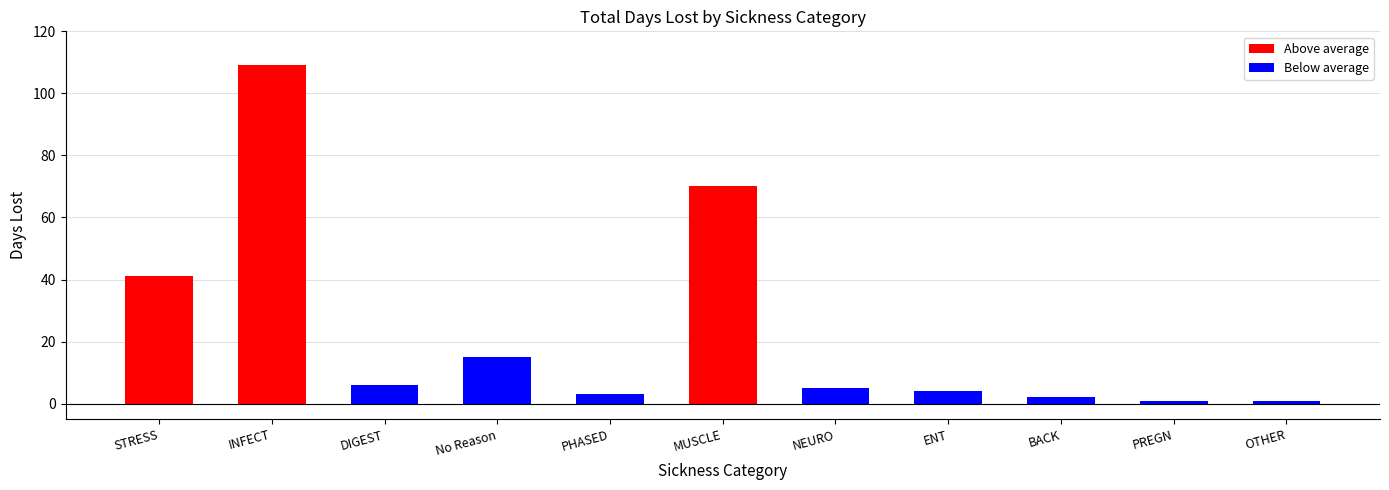

The value at OTHER is 1. True or false?

True